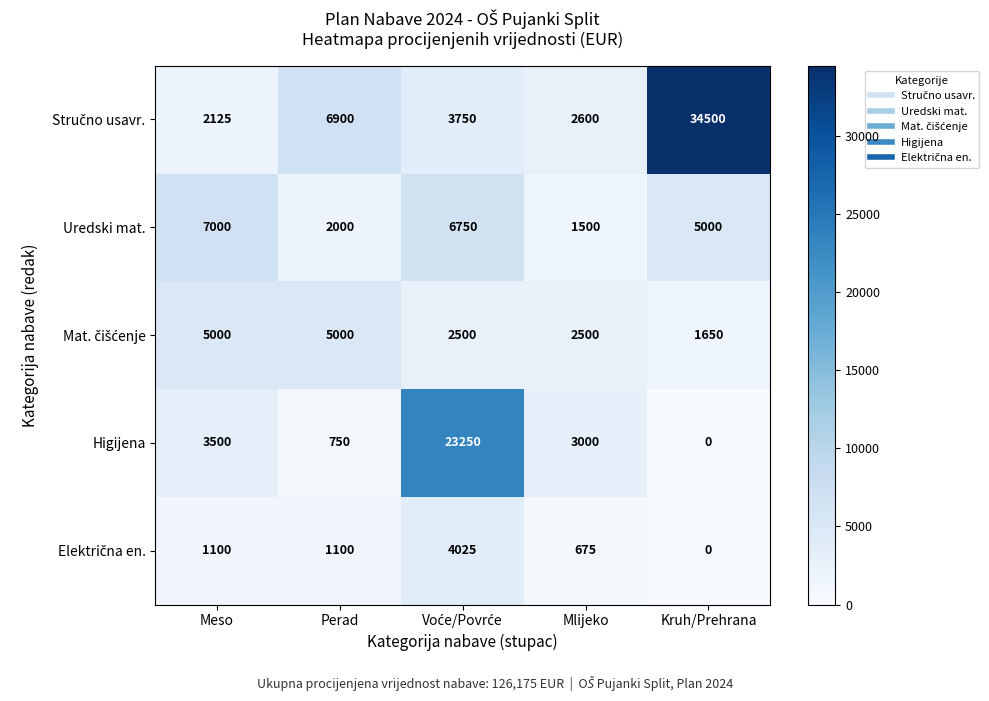

What is the sum of all Higijena values?

30500